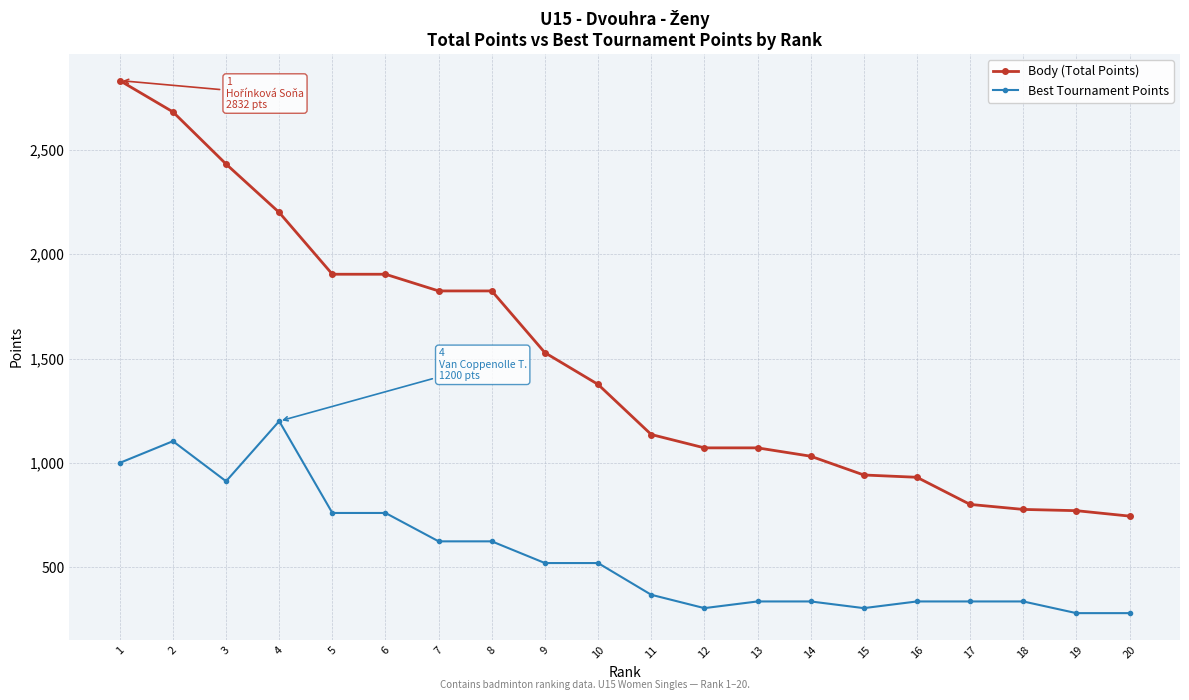

Does the chart display data point markers on the line(s)?

Yes